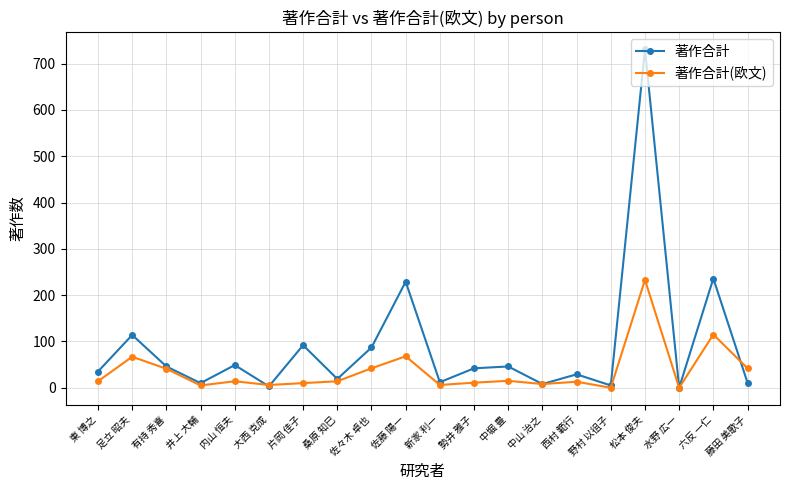

Which series has the largest range (max minus min)?

著作合計